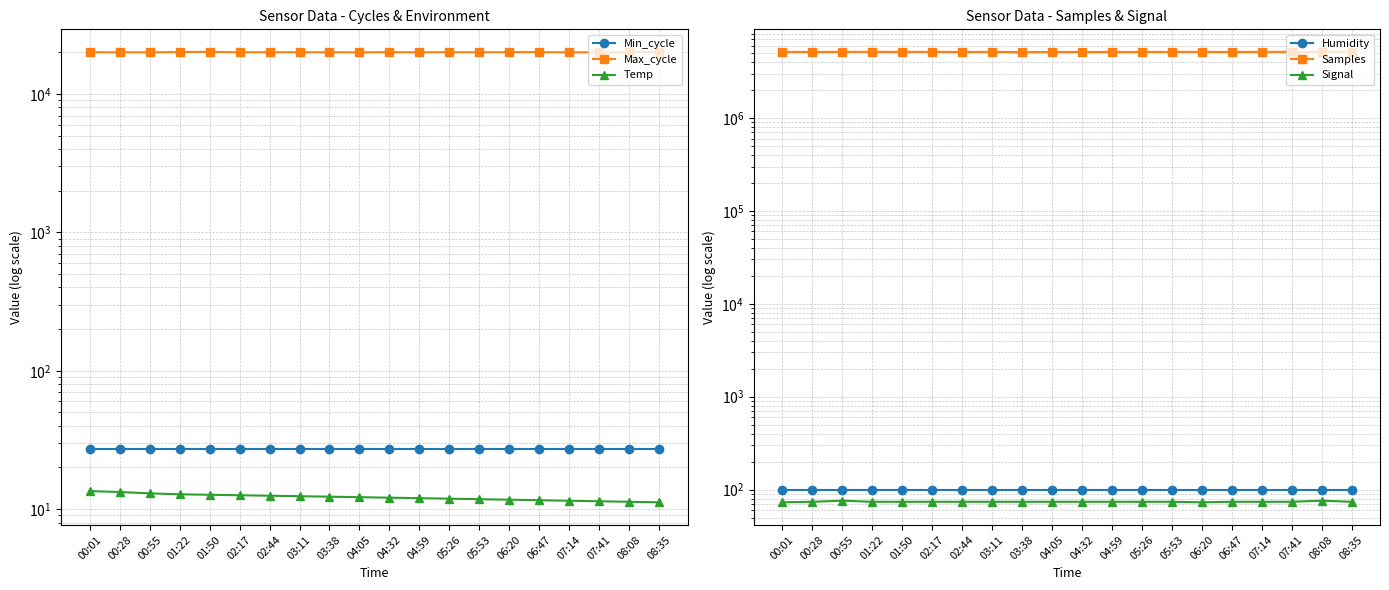

How many lines are shown in the chart?

6